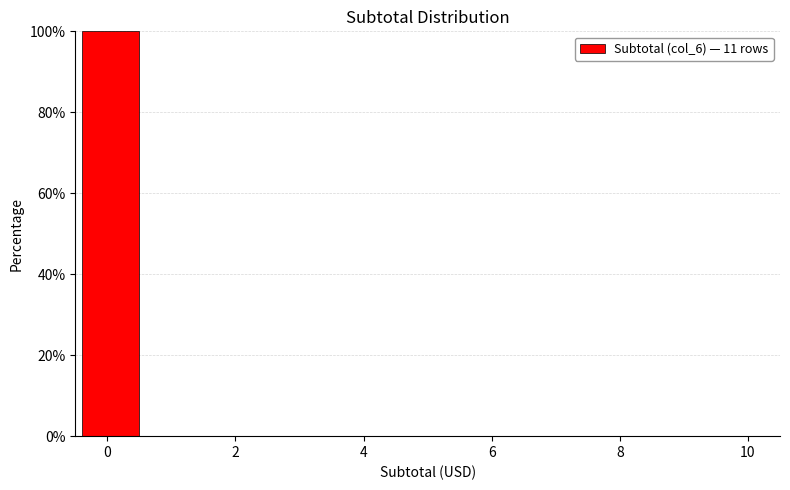

Over which range of the x-axis is the bar tallest?

-0.5 to 0.6